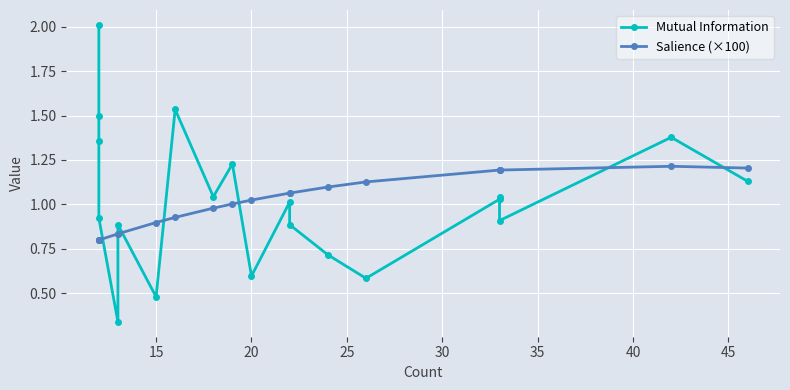

What is the sum of all Mutual Information values?

20.6